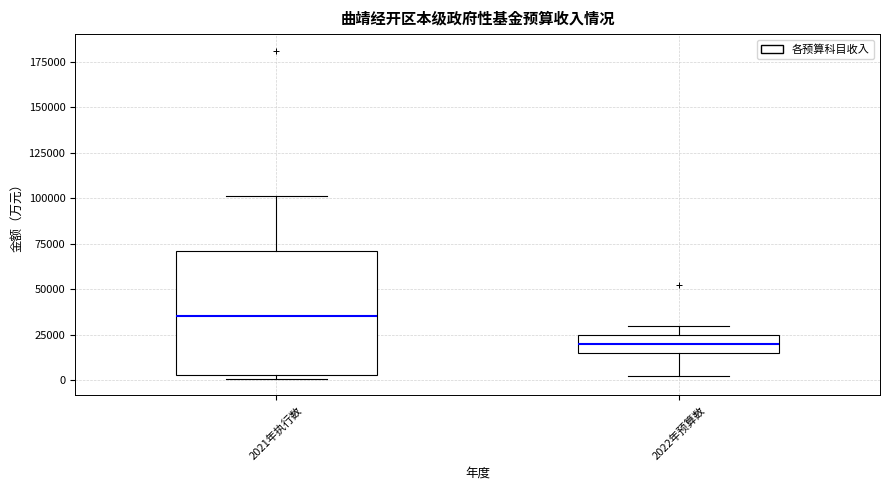

Reading left to right, read every box against the y-axis: the position of its median line, the range the box covers, and the ends of its whiskers. The values are not printed on the chart, so give them approximately, as read against the axis.

2021年执行数: median 35000, box 5000 to 70000, whiskers 0 to 100000
2022年预算数: median 20000, box 15000 to 25000, whiskers 0 to 30000